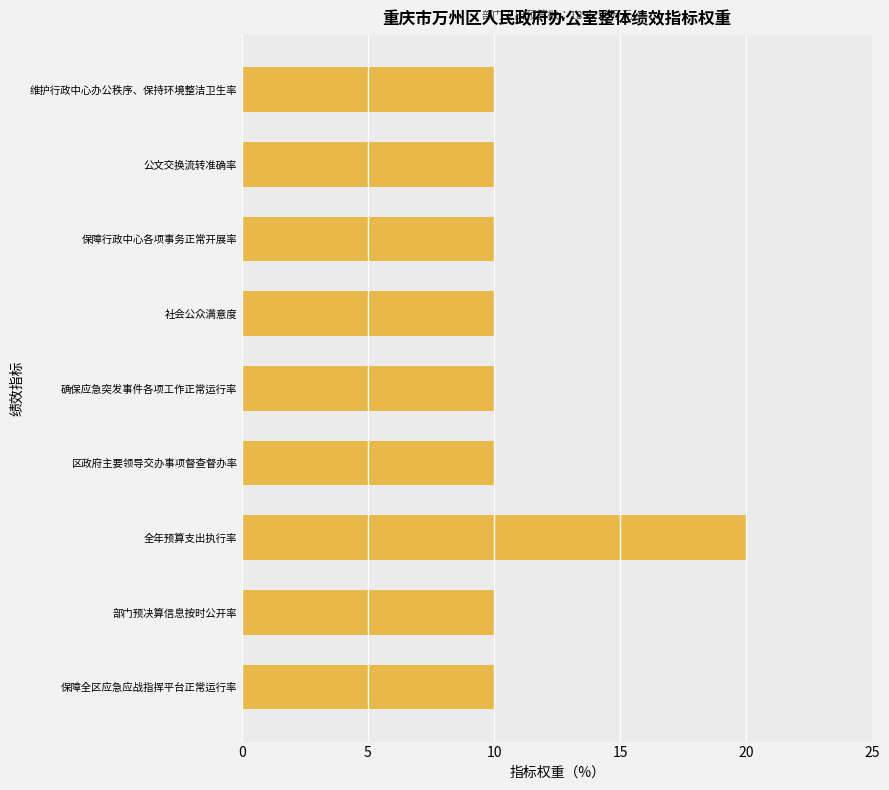

Count the number of data series in this chart.

1